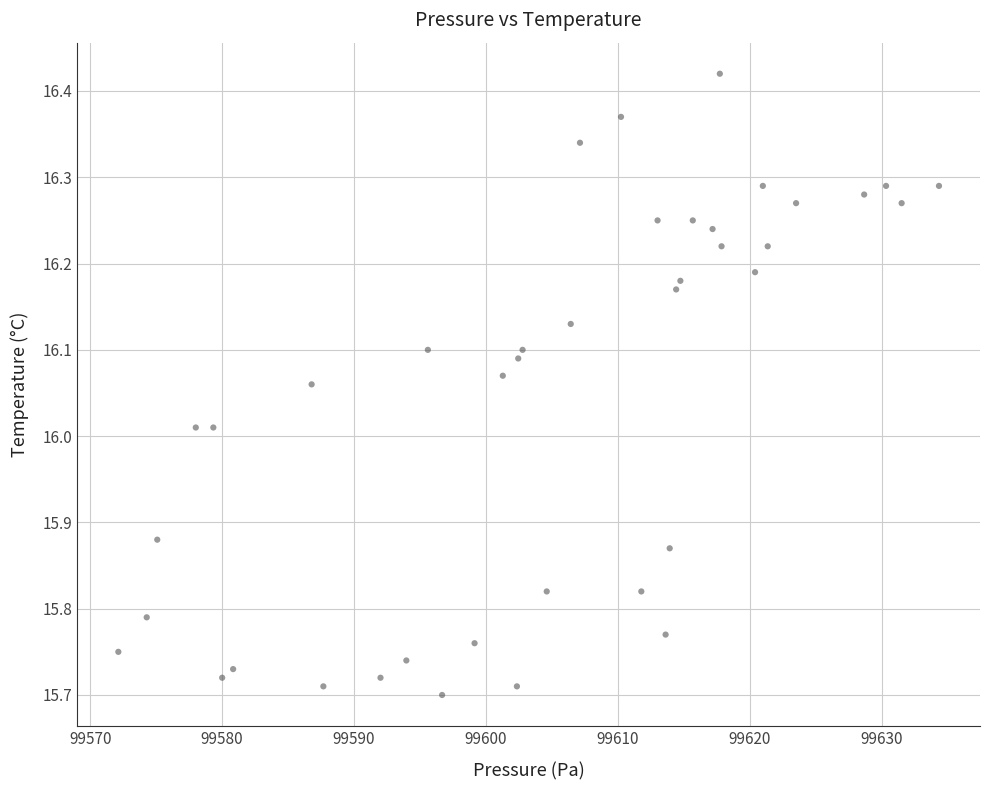

What is the range of Y values (max minus min)?

0.7